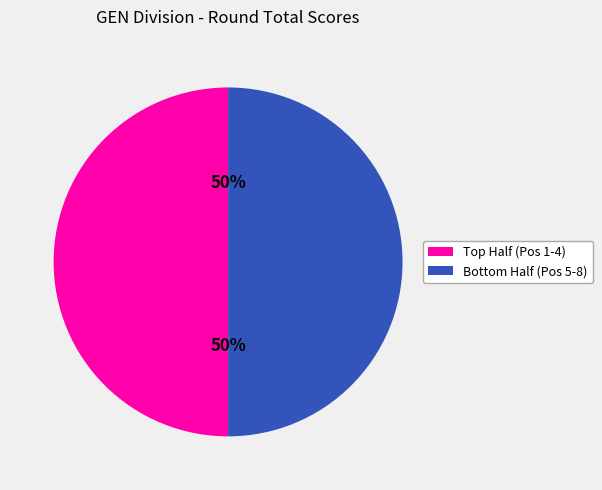

To the nearest percent, what is the average slice percentage?

50%